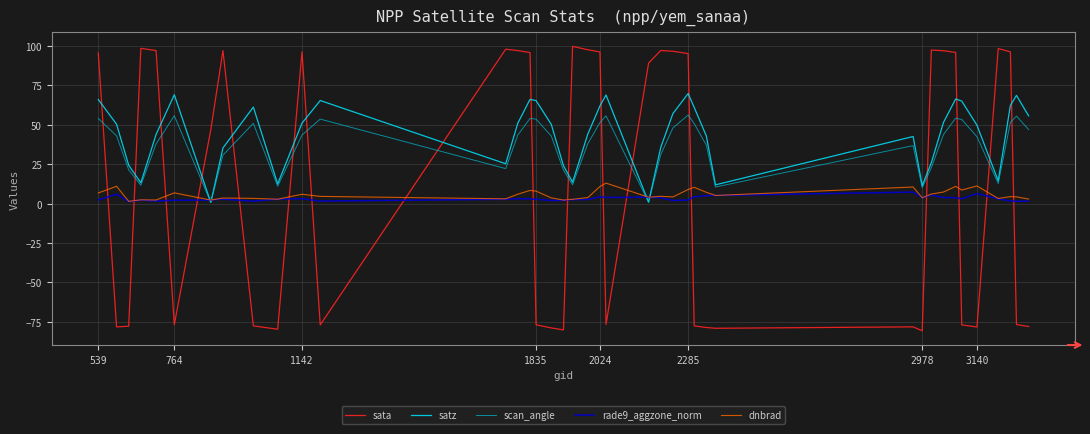

Which series has the largest range (max minus min)?

sata